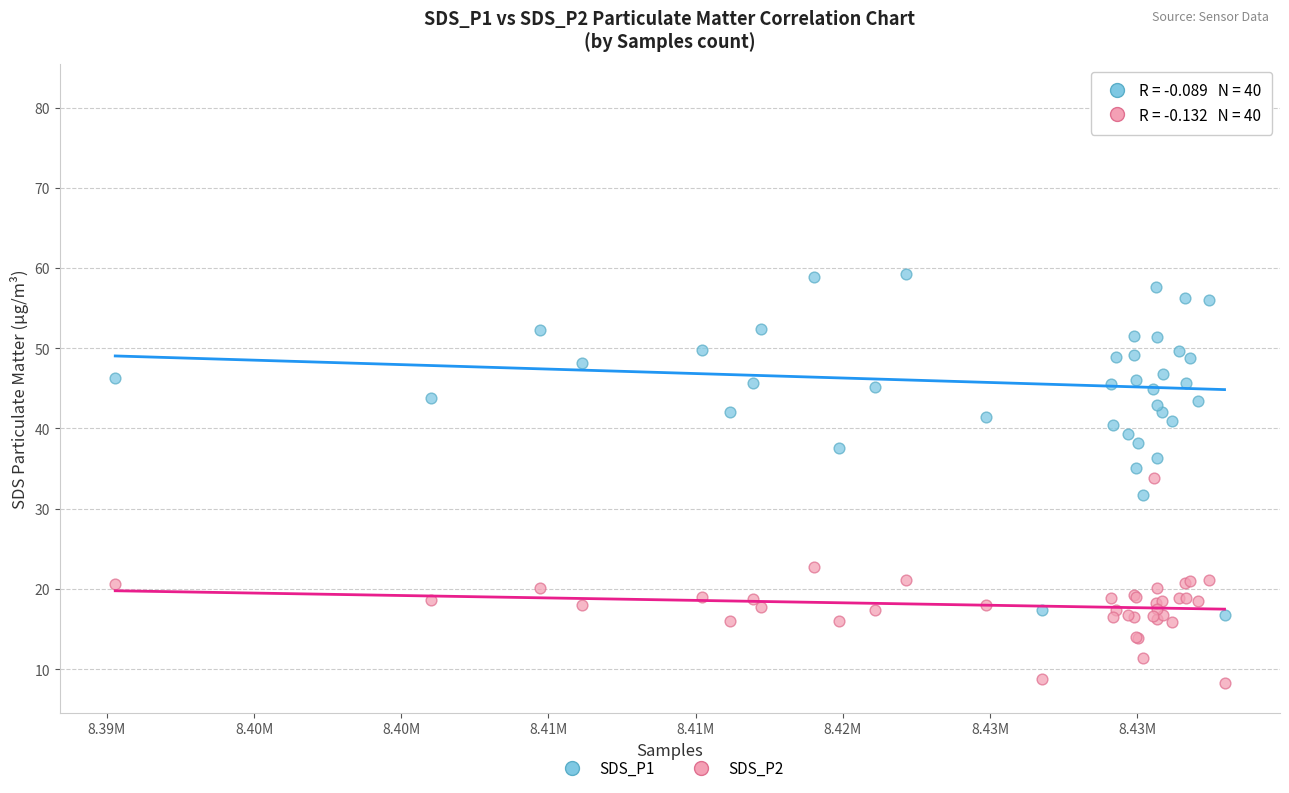

What is the X range (max minus min) for the scatter plot?

37685.0